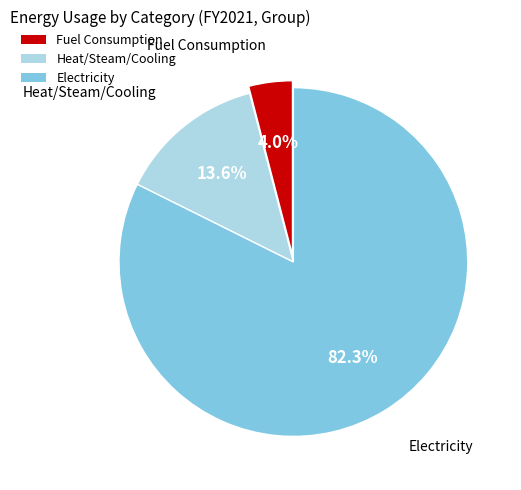

Between Electricity and Fuel Consumption, which is larger?

Electricity